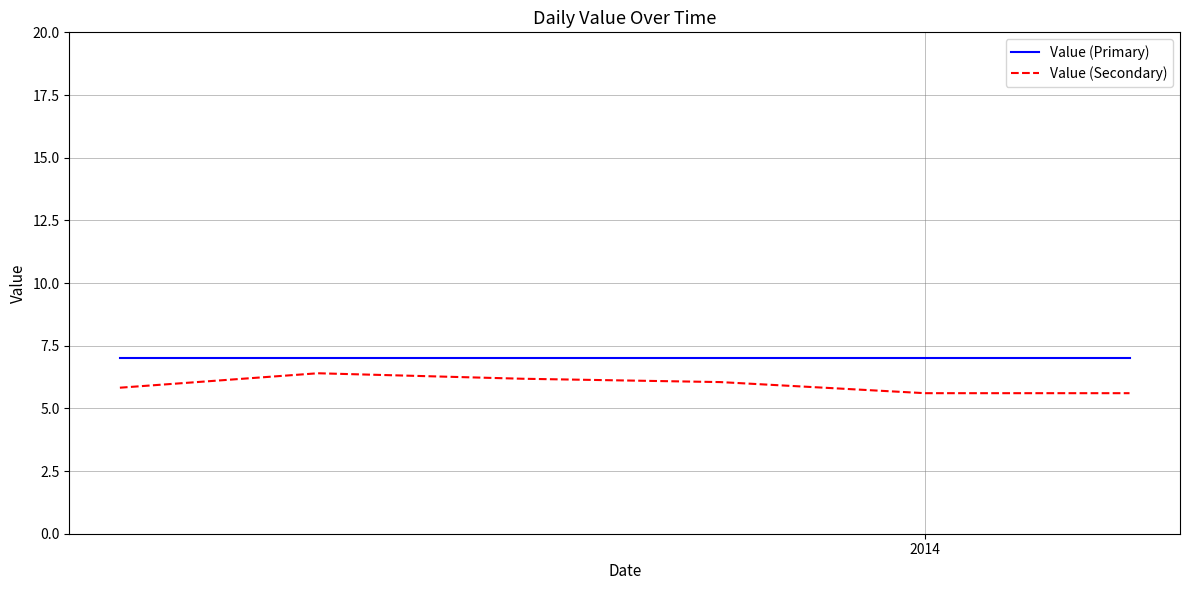

True or false: Value (Secondary) and Value (Primary) cross at least once.

False